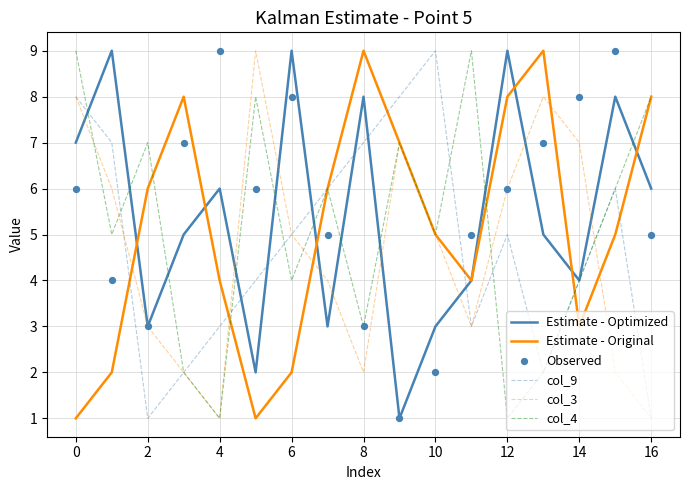

Is it true that col_3 equals 1 at 4?

True